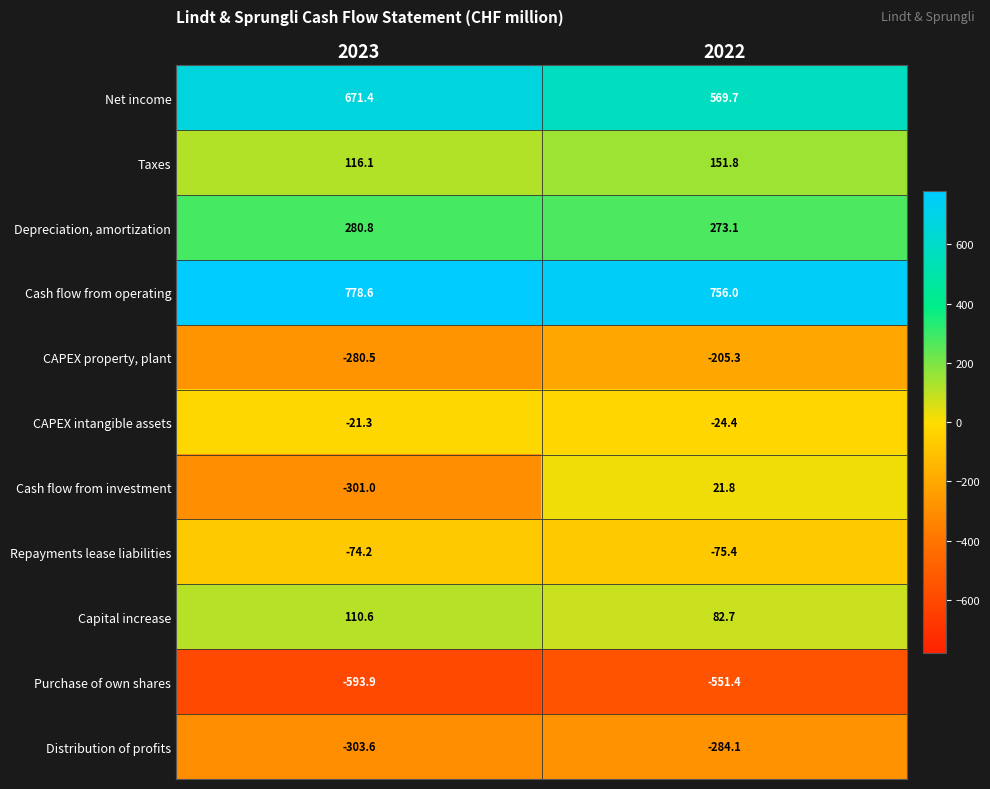

At which label is Repayments lease liabilities closest to -74?

2023